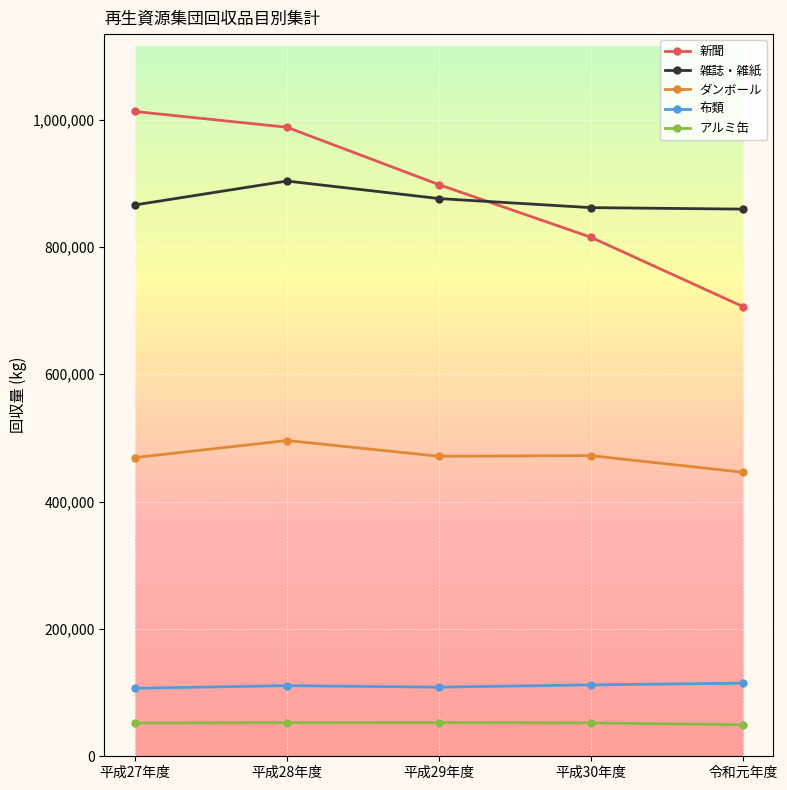

What position from the right is 令和元年度?

1